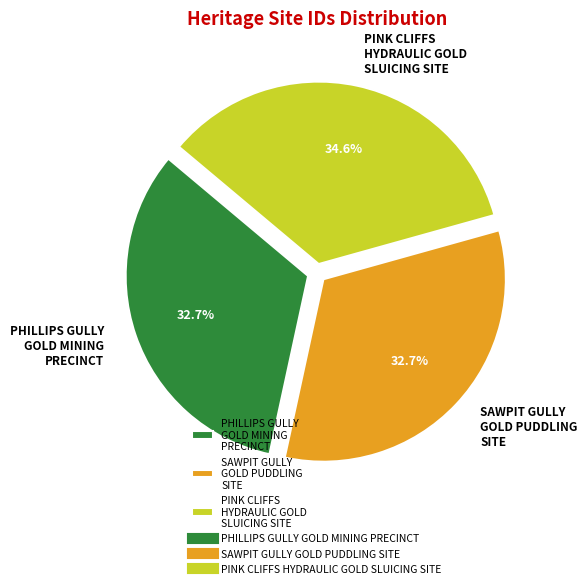

Which slice is the largest?

PINK CLIFFS HYDRAULIC GOLD SLUICING SITE